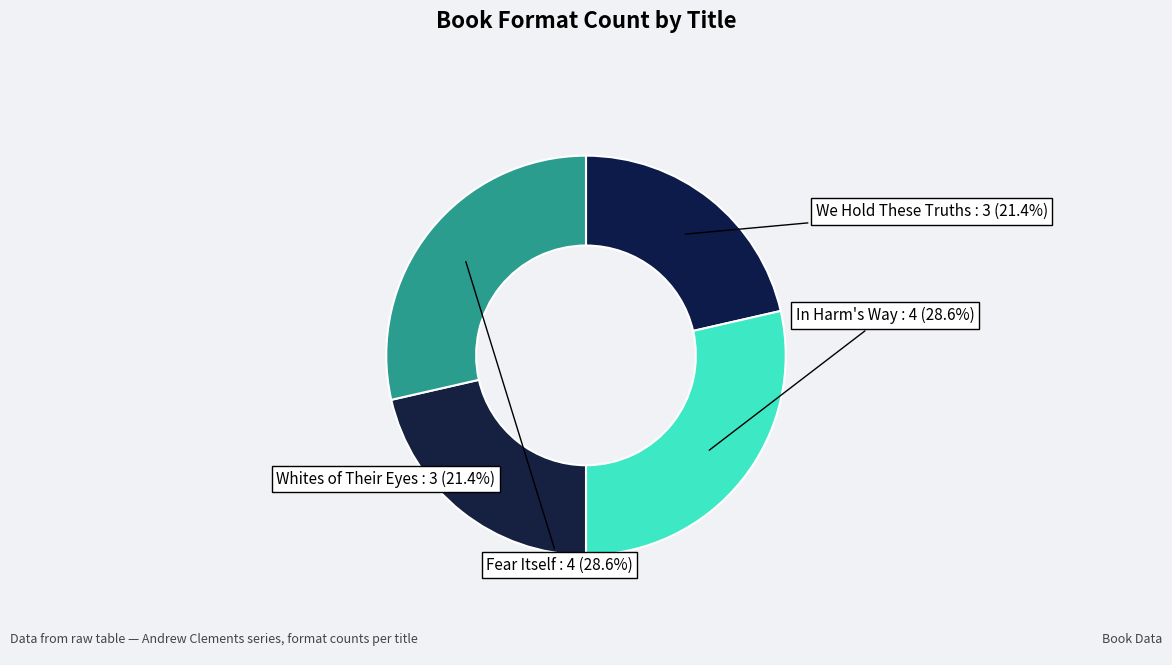

How many slices are in this pie chart?

4